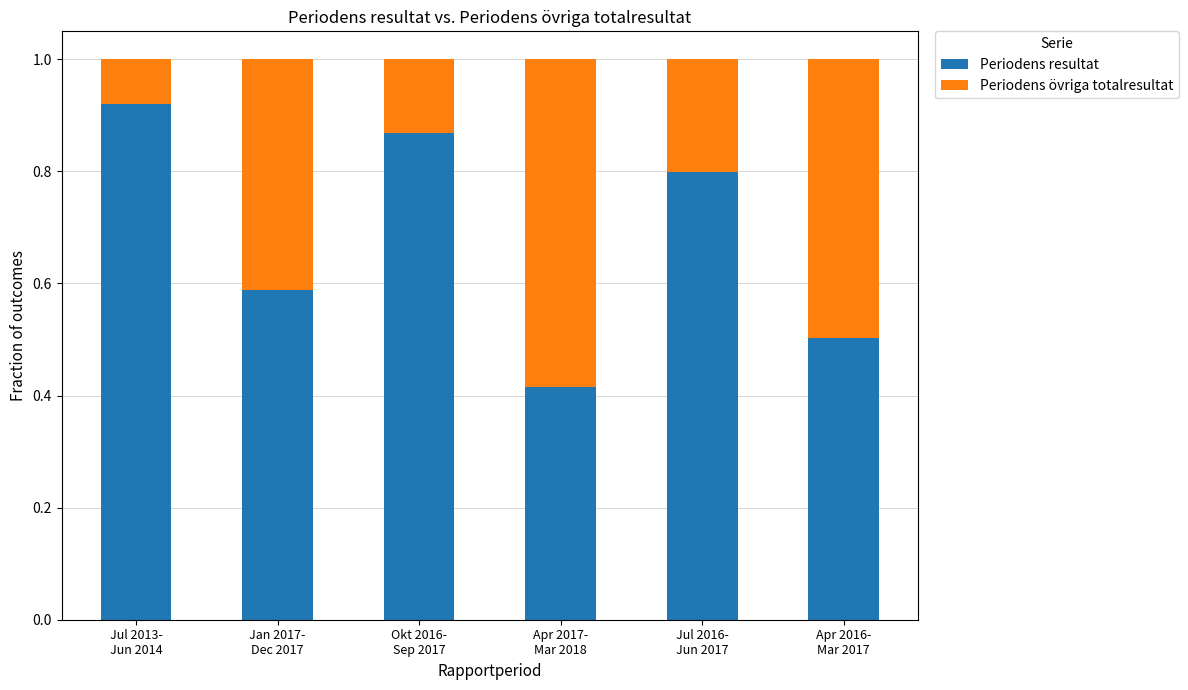

What is the average value of the Periodens resultat series?

0.7